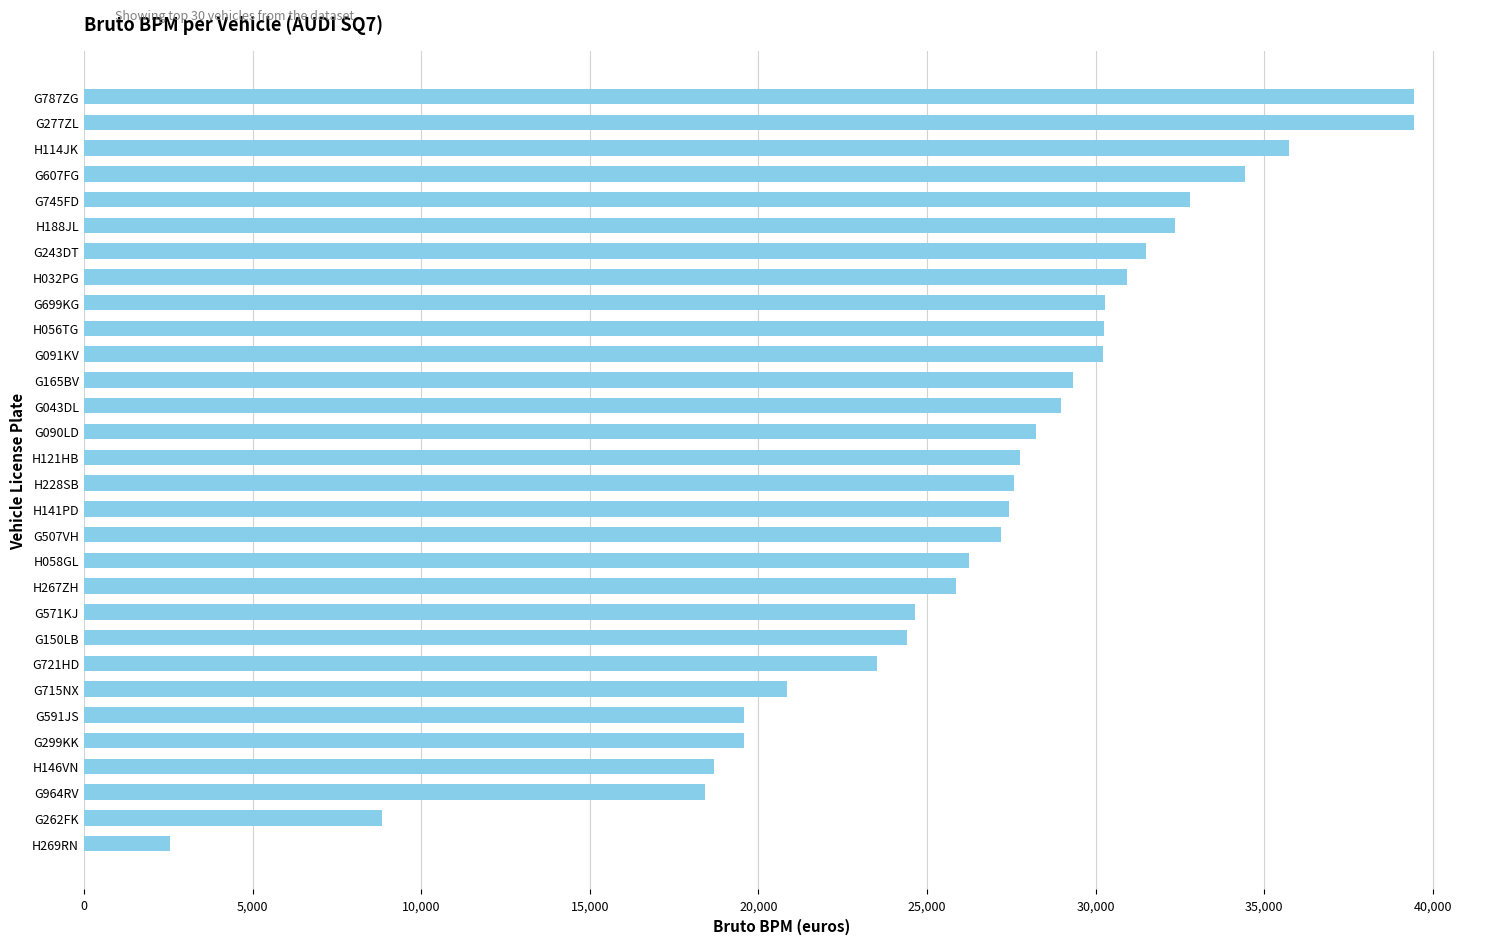

What is the minimum value shown in the chart?

2550